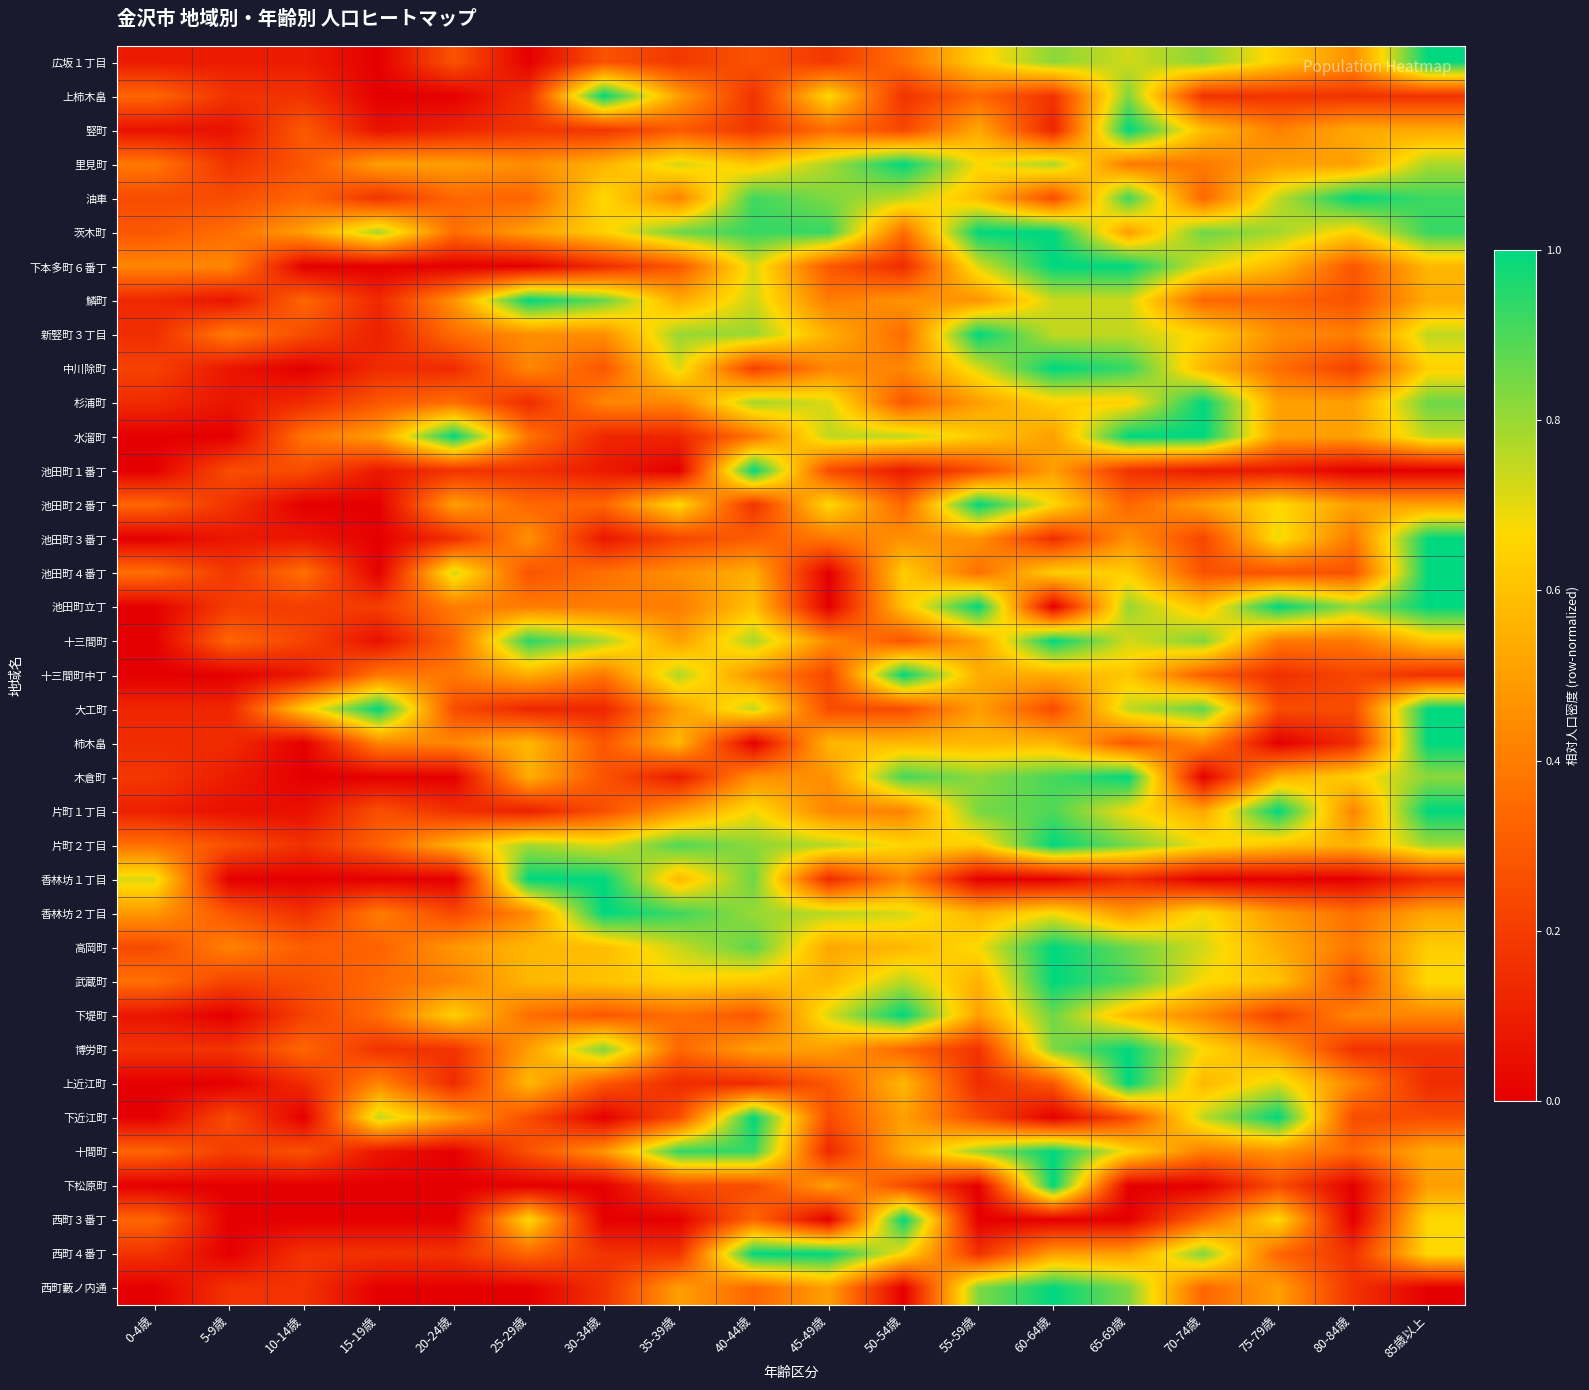

What is the difference between the highest and lowest values at 50-54歳?

1.0